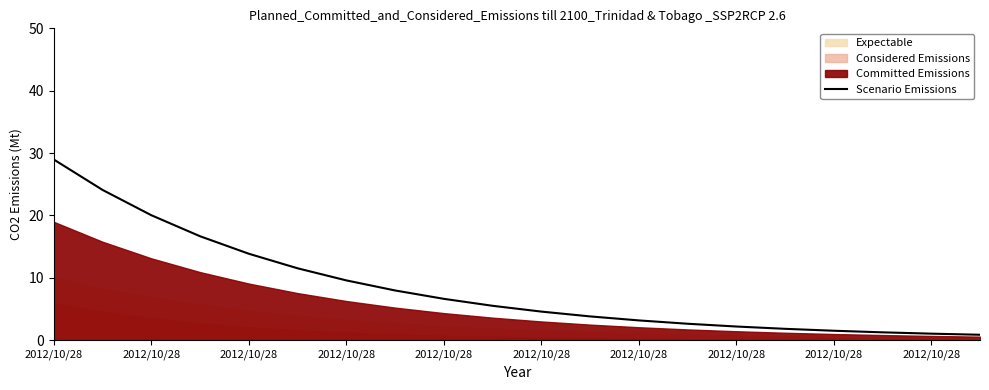

What is the ratio of the value at 10 to the value at 12?

1.4